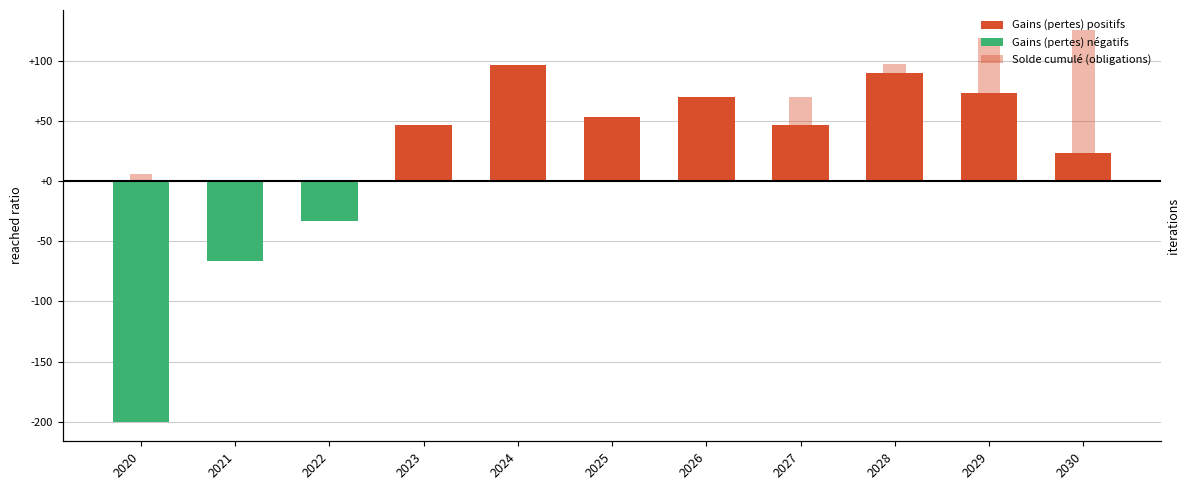

What is the smallest value displayed?

-200.0